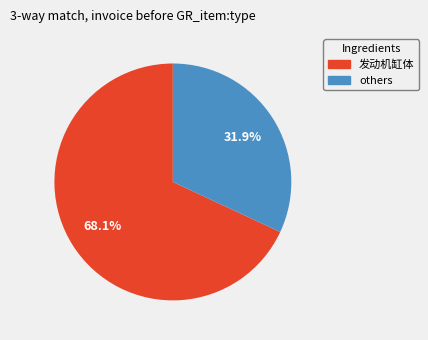

Does any single category account for the majority?

Yes